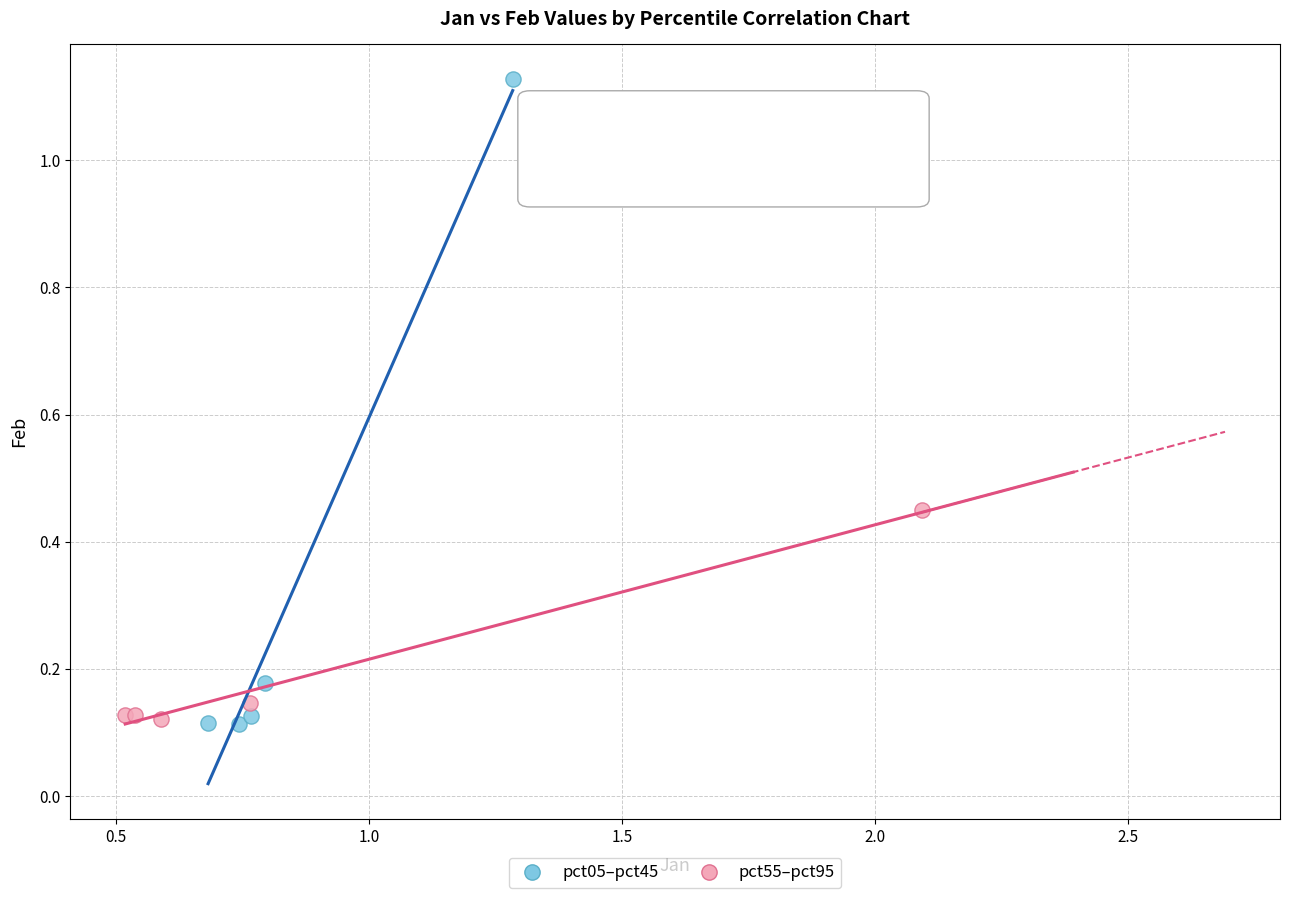

Which series has the largest Y range (max minus min)?

pct05–pct45